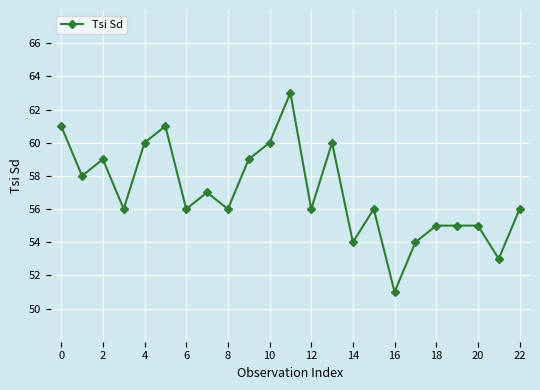

How many lines are shown in the chart?

1